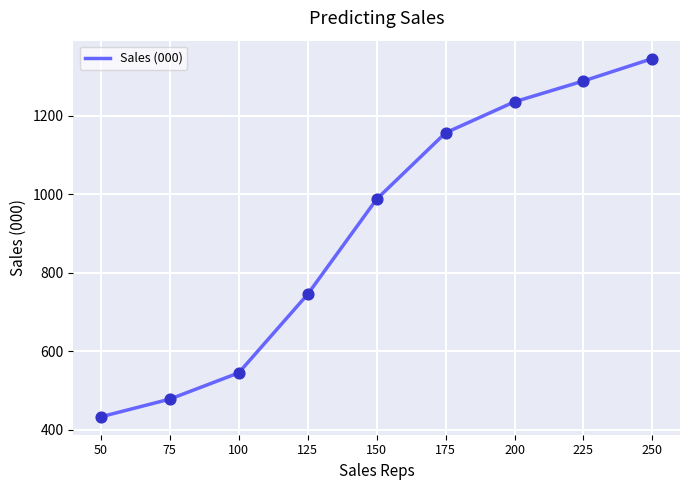

What is the change in value from 175 to 225?

+132